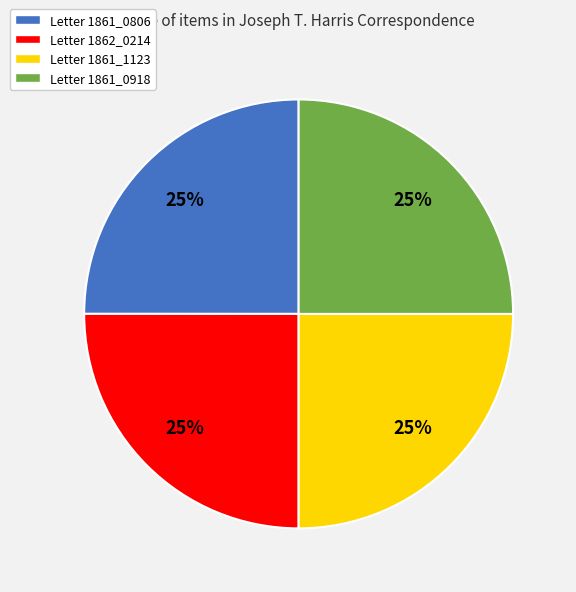

Is there a majority slice in this chart?

No